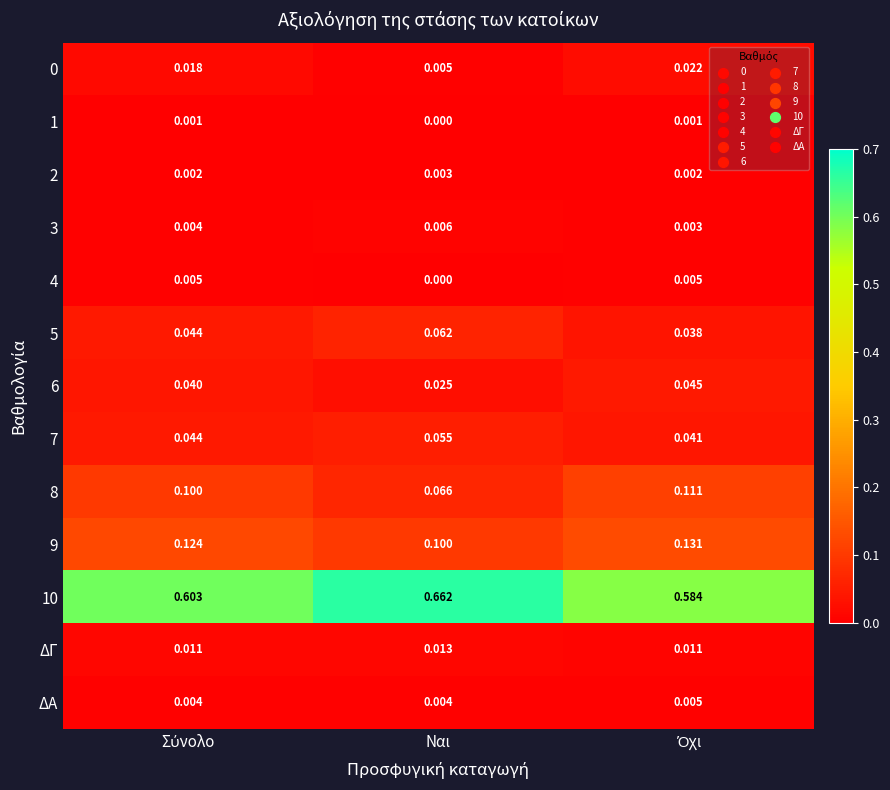

Which category has the highest value across all series?

Ναι